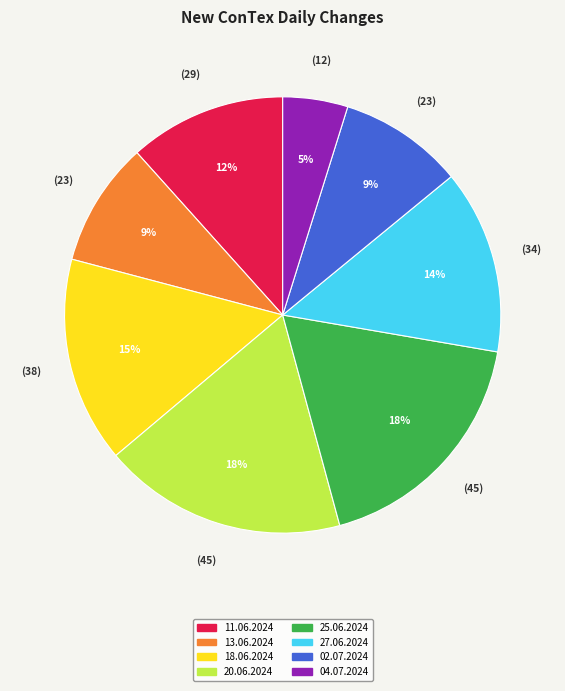

What is the smallest slice in the pie chart?

04.07.2024